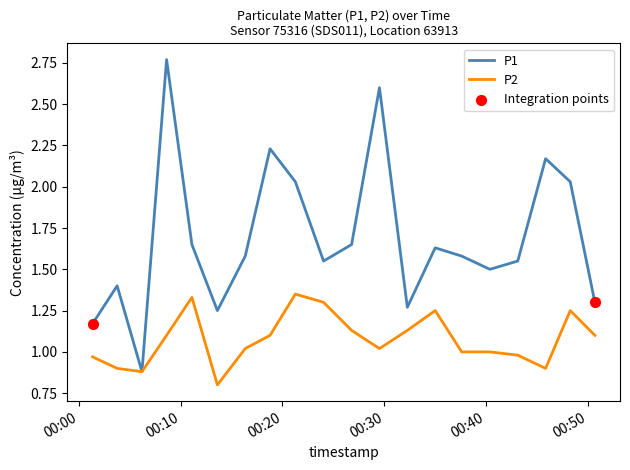

Which series has the largest total across all categories?

P1